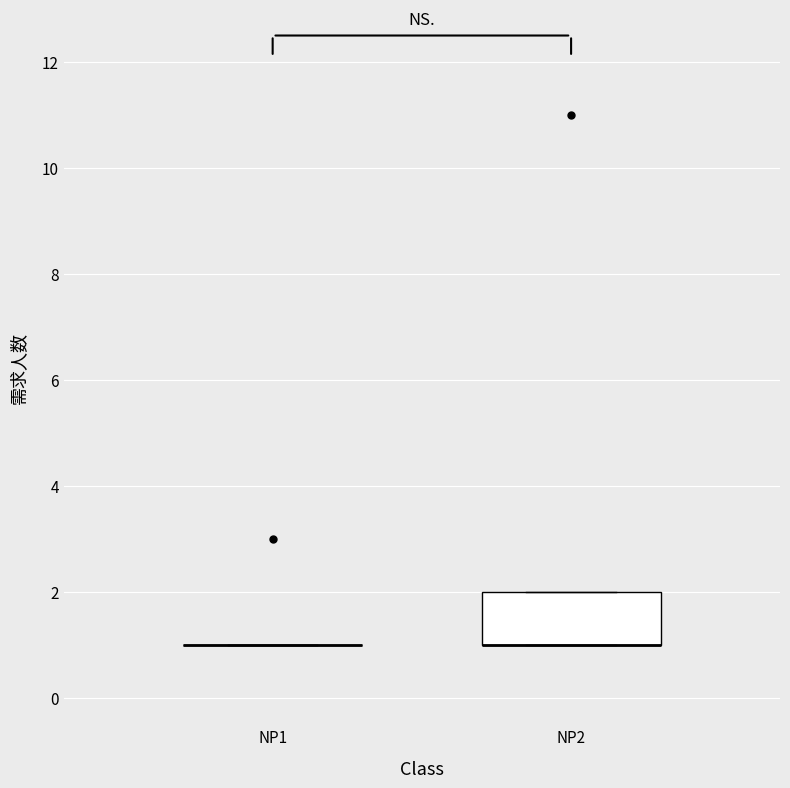

Reading left to right, transcribe this box plot: for each box, give where its median line is, the range the box spans, and where its two whiskers end, as read against the y-axis. The values are not printed on the chart, so give them approximately, as read against the axis.

NP1: box collapsed to a line at 1, whiskers 1 to 1
NP2: median 1 (drawn on the box's lower edge), box 1 to 2, whiskers 1 to 2